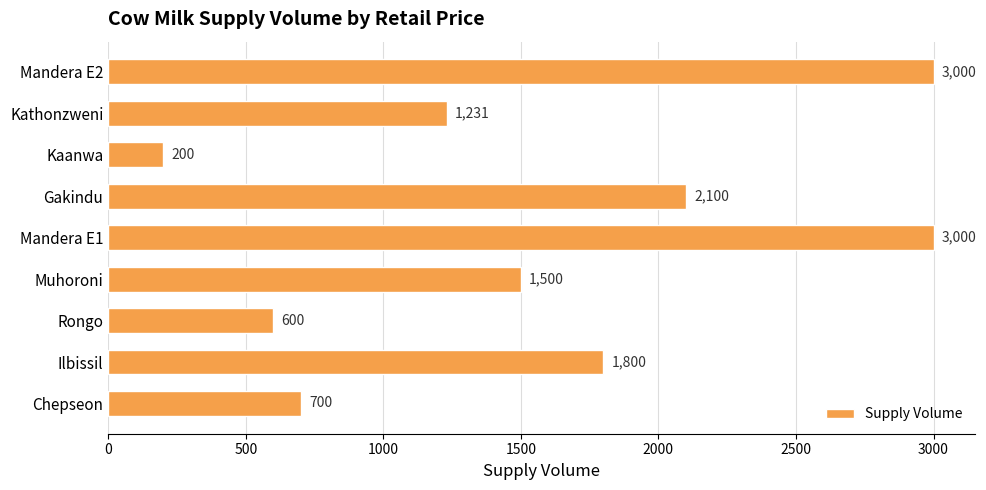

Are the bars horizontal?

Yes